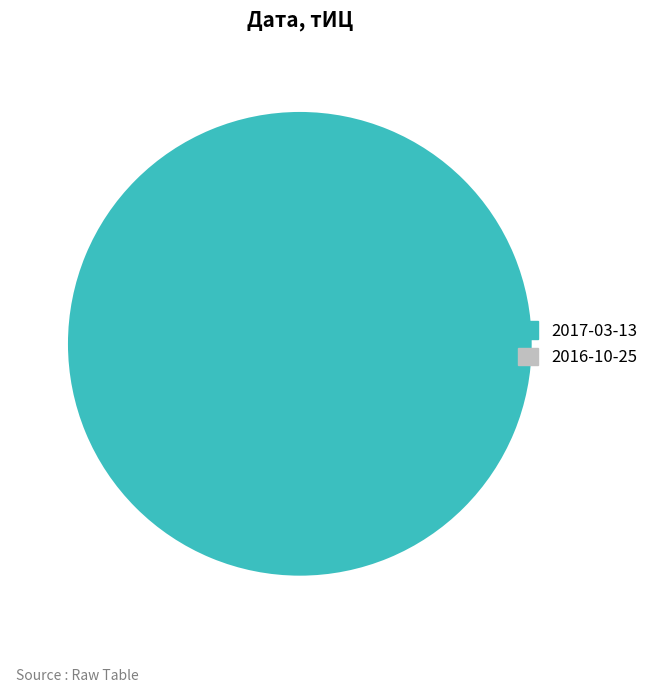

Does any single category account for the majority?

Yes